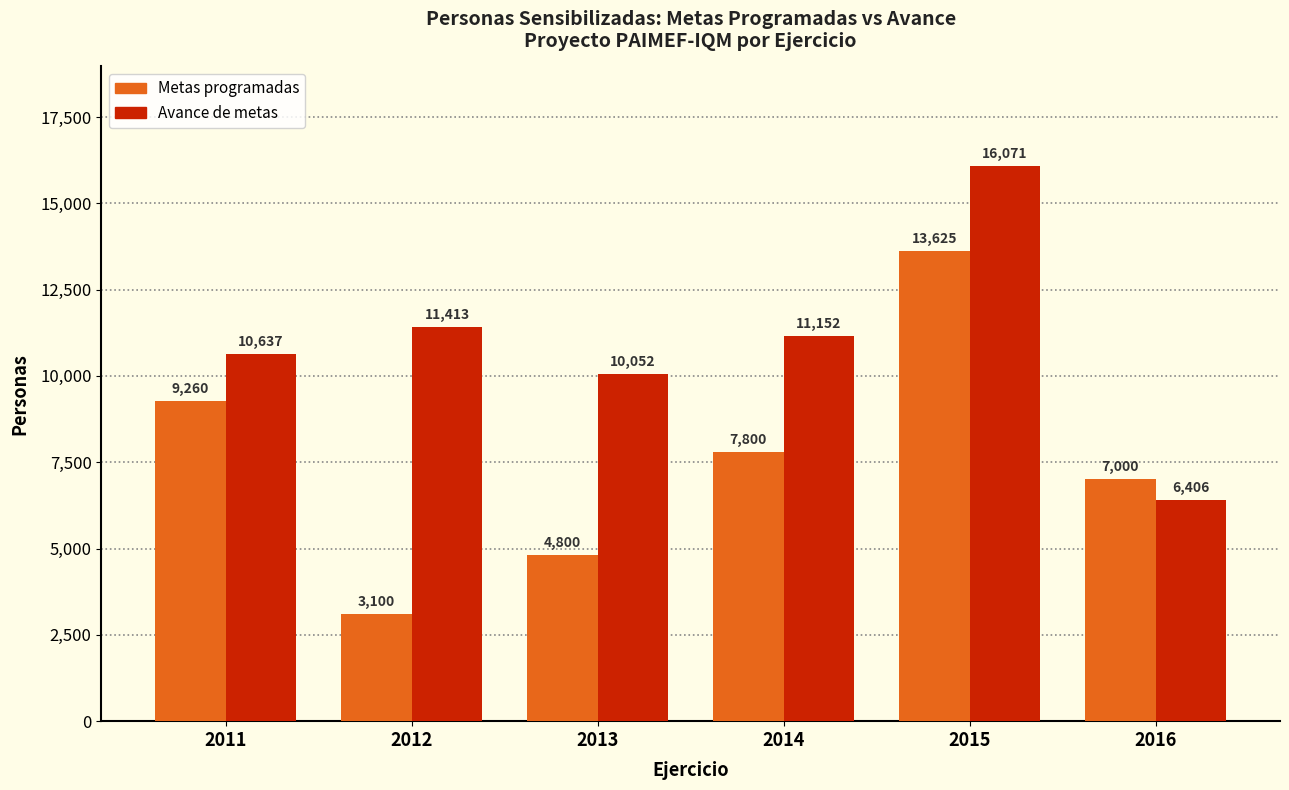

What are all the series names shown in the legend?

Metas programadas, Avance de metas